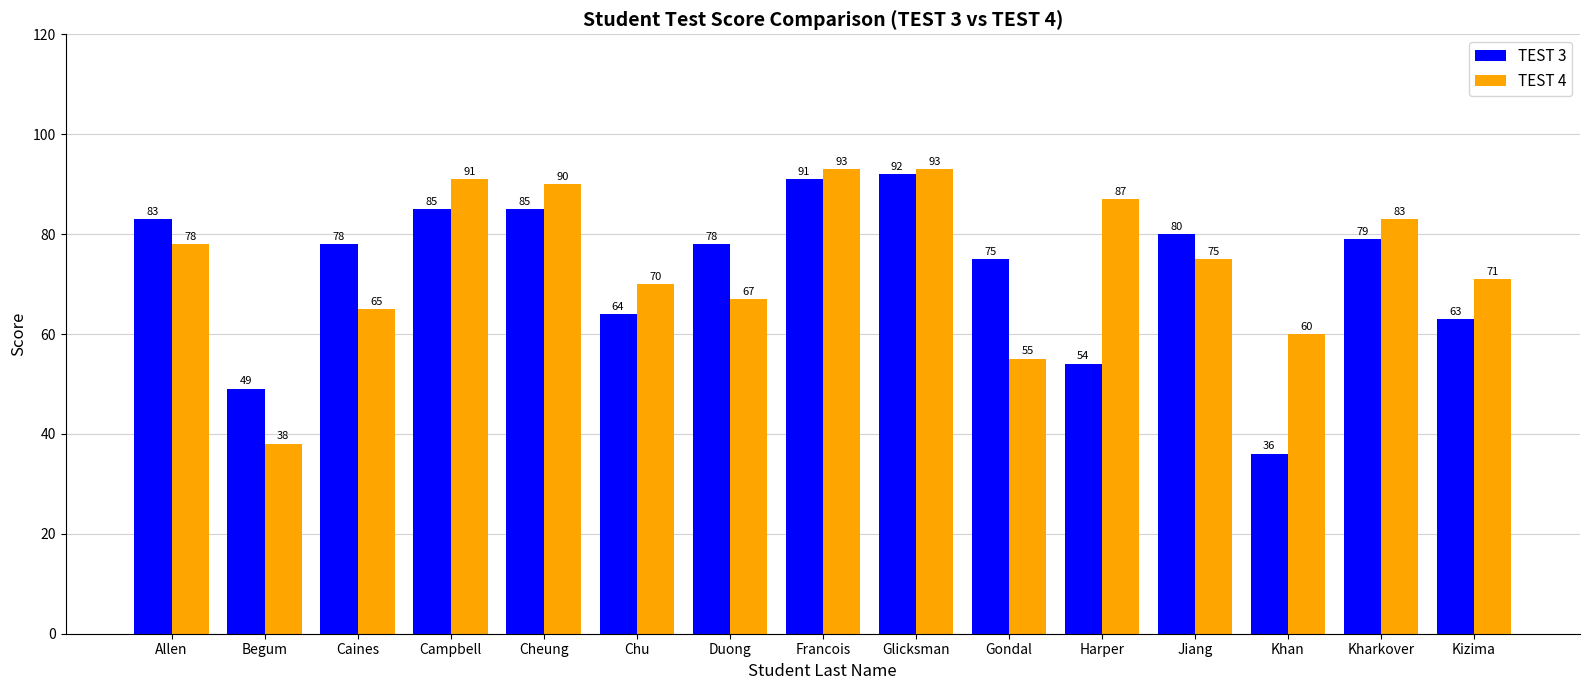

Reading right to left, list all the values displayed in this chart.

TEST 3: 63	79	36	80	54	75	92	91	78	64	85	85	78	49	83
TEST 4: 71	83	60	75	87	55	93	93	67	70	90	91	65	38	78